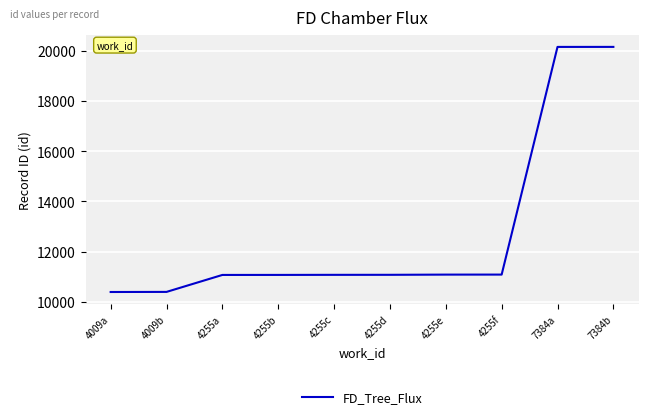

Where is the data nearest to the value 15271?

4255f